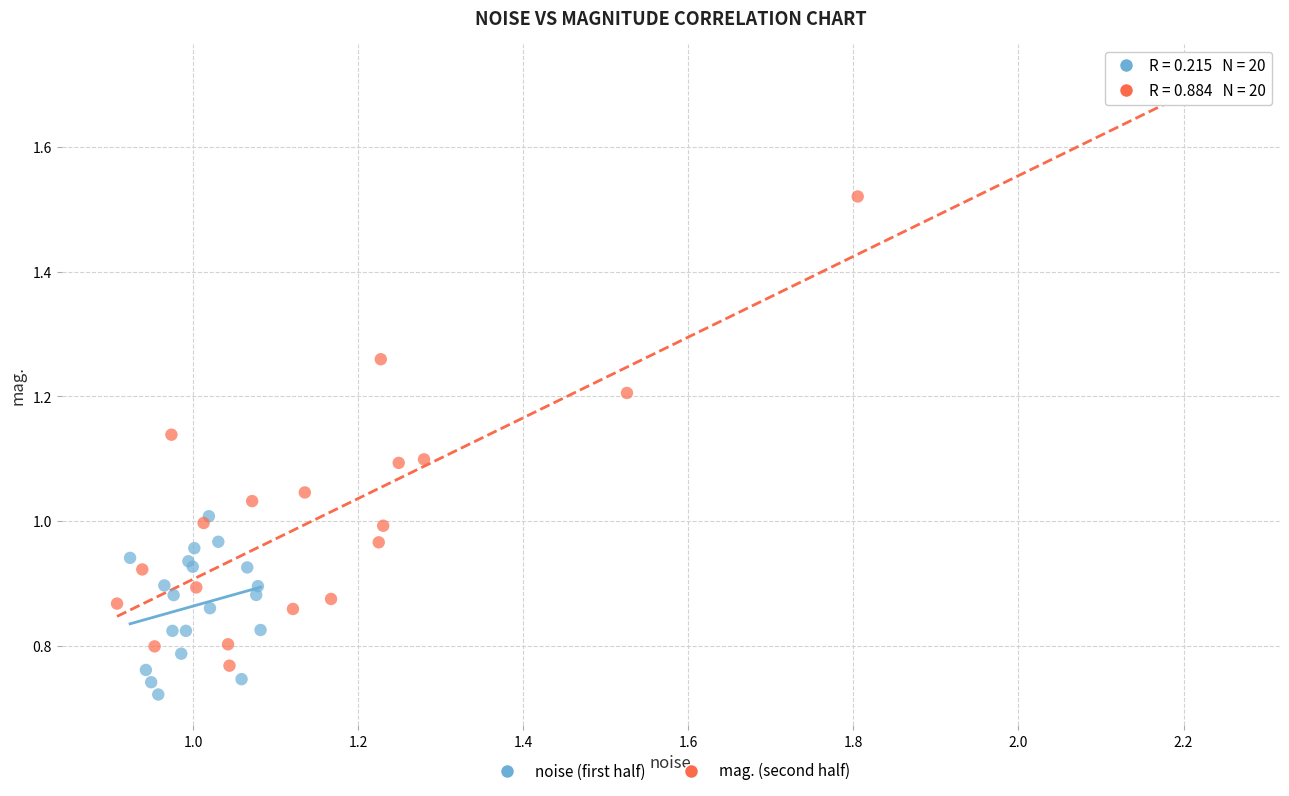

Which series has the largest Y range (max minus min)?

mag. (second half)